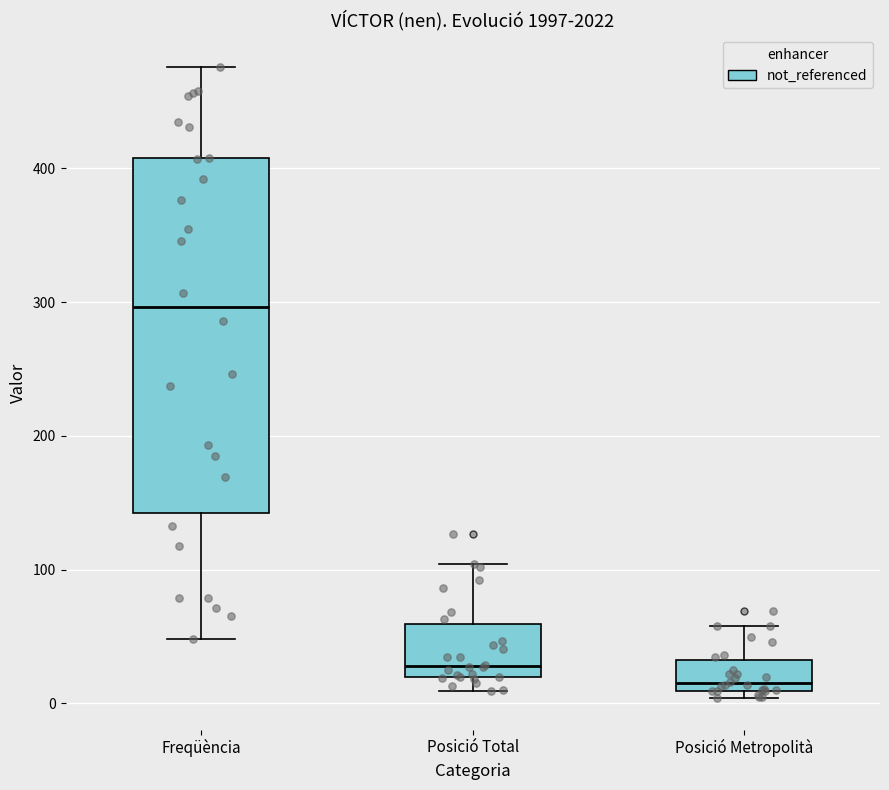

Which box is the tallest, from its lower edge to its upper edge?

Freqüència